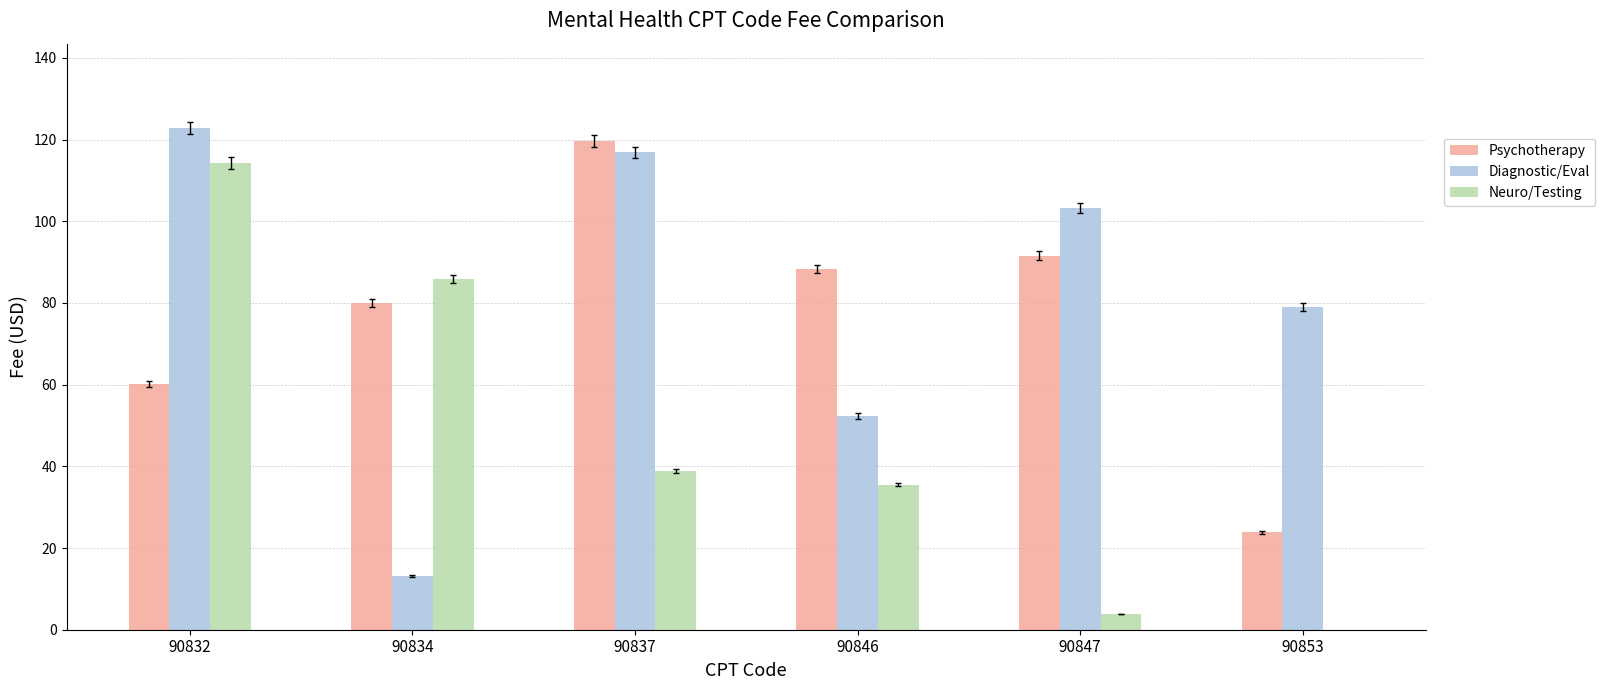

Reading left to right, what are all the values shown in this chart?

Psychotherapy: 90832=60.1	90834=79.9	90837=119.7	90846=88.3	90847=91.5	90853=23.8
Diagnostic/Eval: 90832=122.7	90834=13.2	90837=116.9	90846=52.3	90847=103.1	90853=79.1
Neuro/Testing: 90832=114.3	90834=85.9	90837=38.8	90846=35.5	90847=3.8	90853=0.0